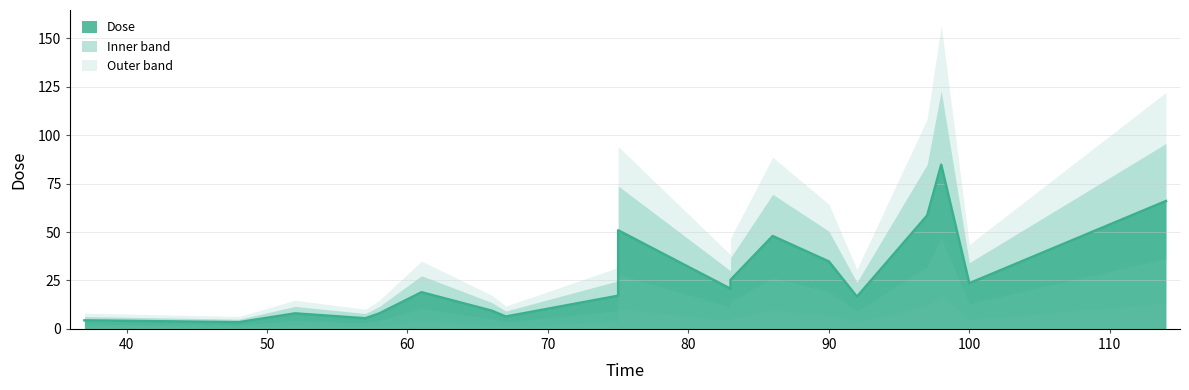

What is the approximate value at 100?

23.6